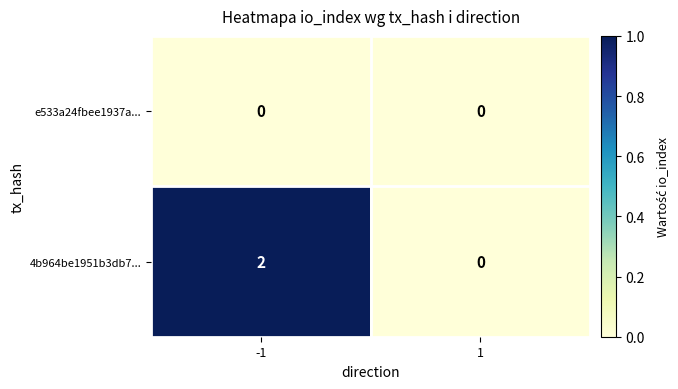

Reading left to right, extract all data points from this chart.

e533a24fbee1937a...: 0	0
4b964be1951b3db7...: 2	0